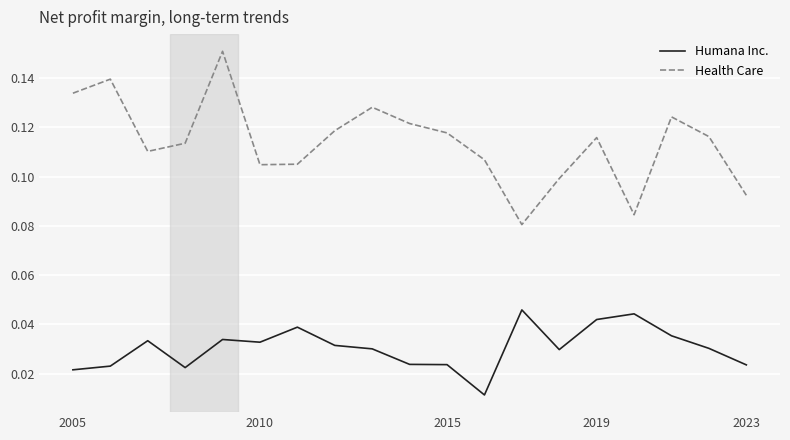

True or false: Humana Inc. and Health Care cross at least once.

False